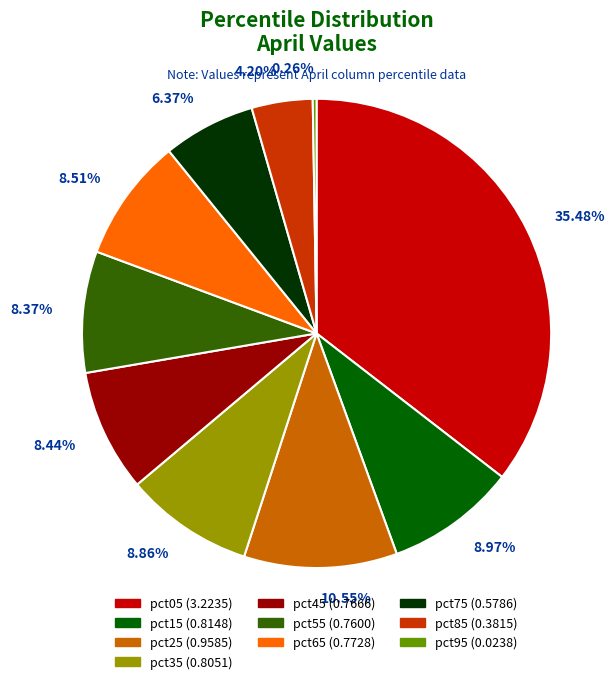

Which has a higher value, pct85 or pct65?

pct65